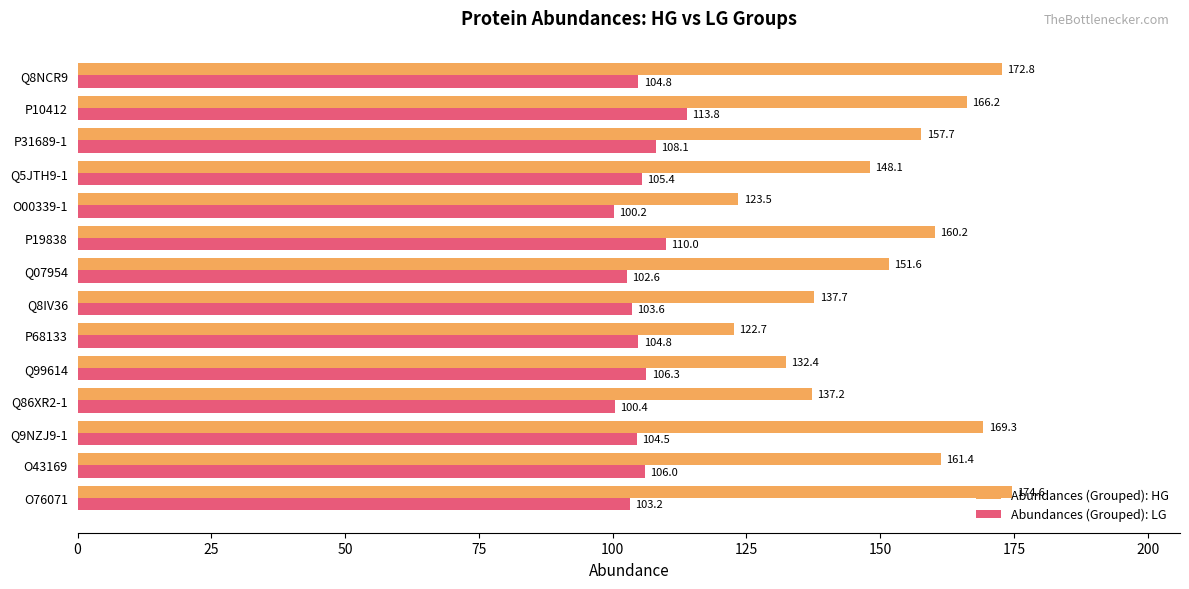

What is the average value of the Abundances (Grouped): LG series?

105.3